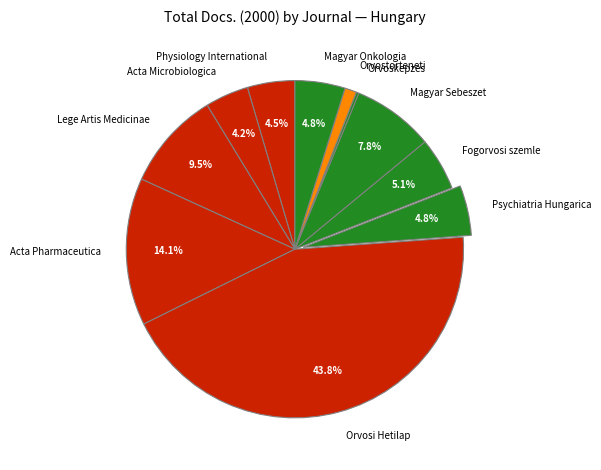

Which slice is the largest?

Orvosi Hetilap